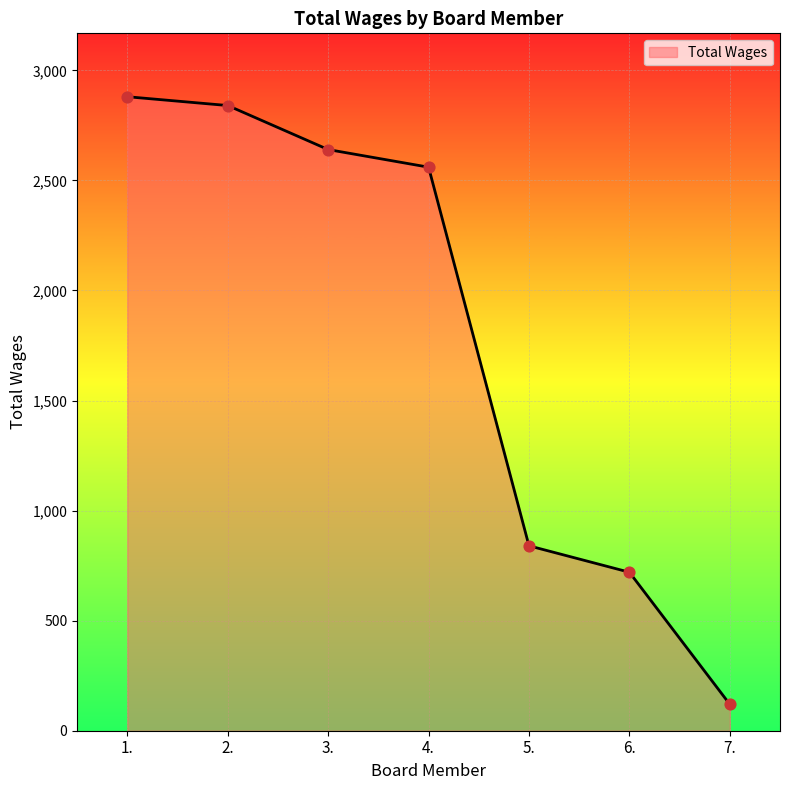

What is the ratio of the value at 6. to the value at 3.?

0.3